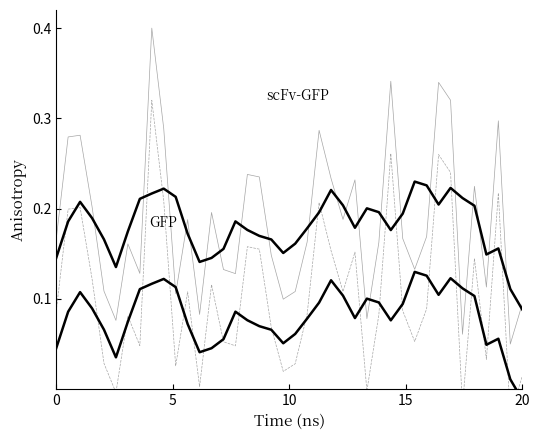

What is the average value of the scFv-GFP series?

0.2